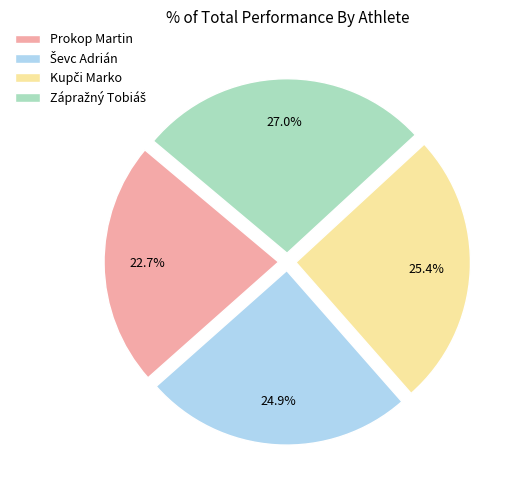

Which category has the smallest portion of the pie?

Prokop Martin